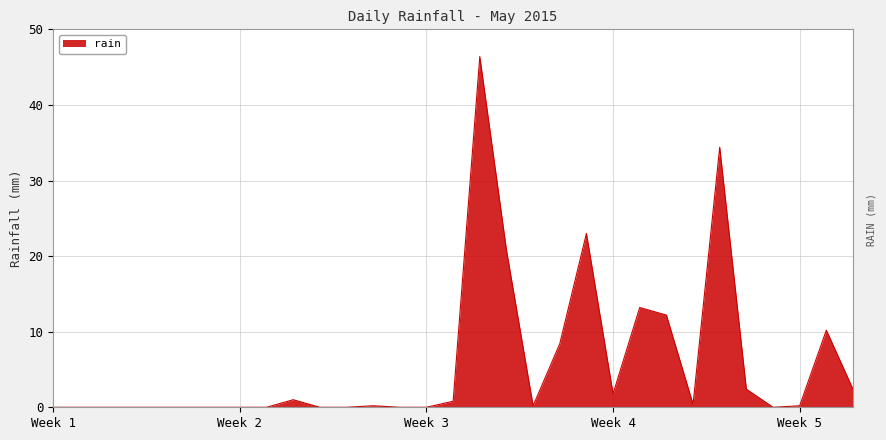

What is the difference between the maximum and minimum values?

46.4